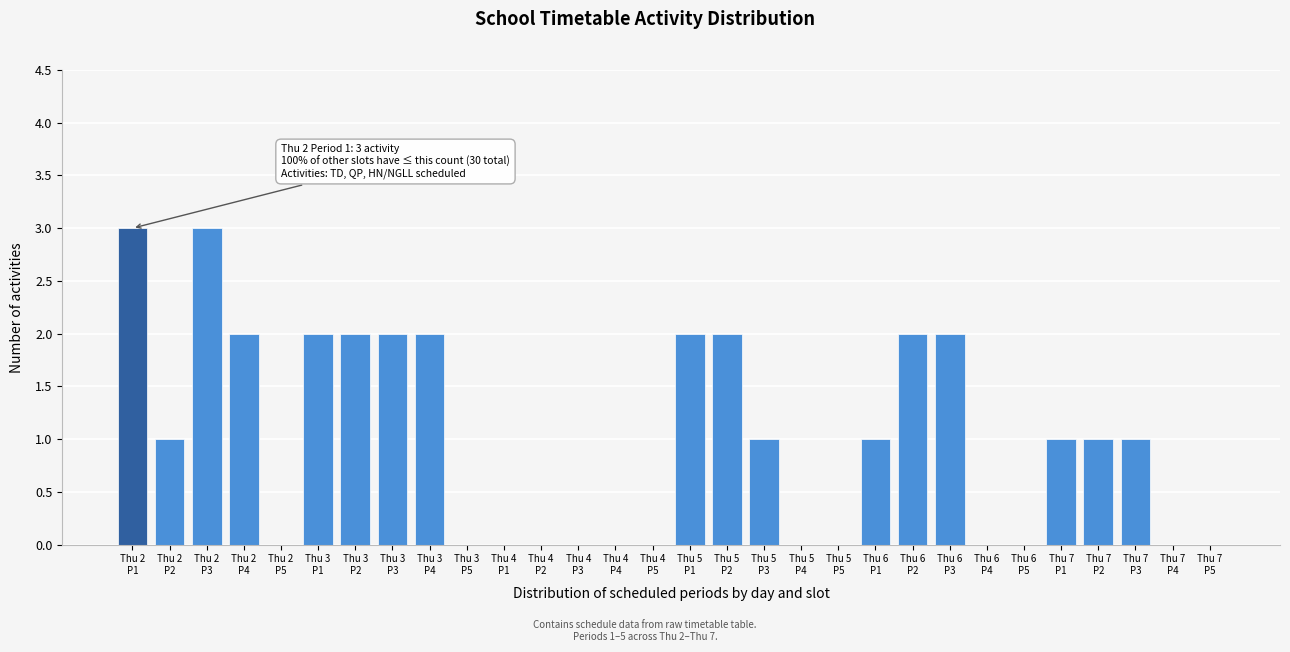

What is the greatest value displayed?

3